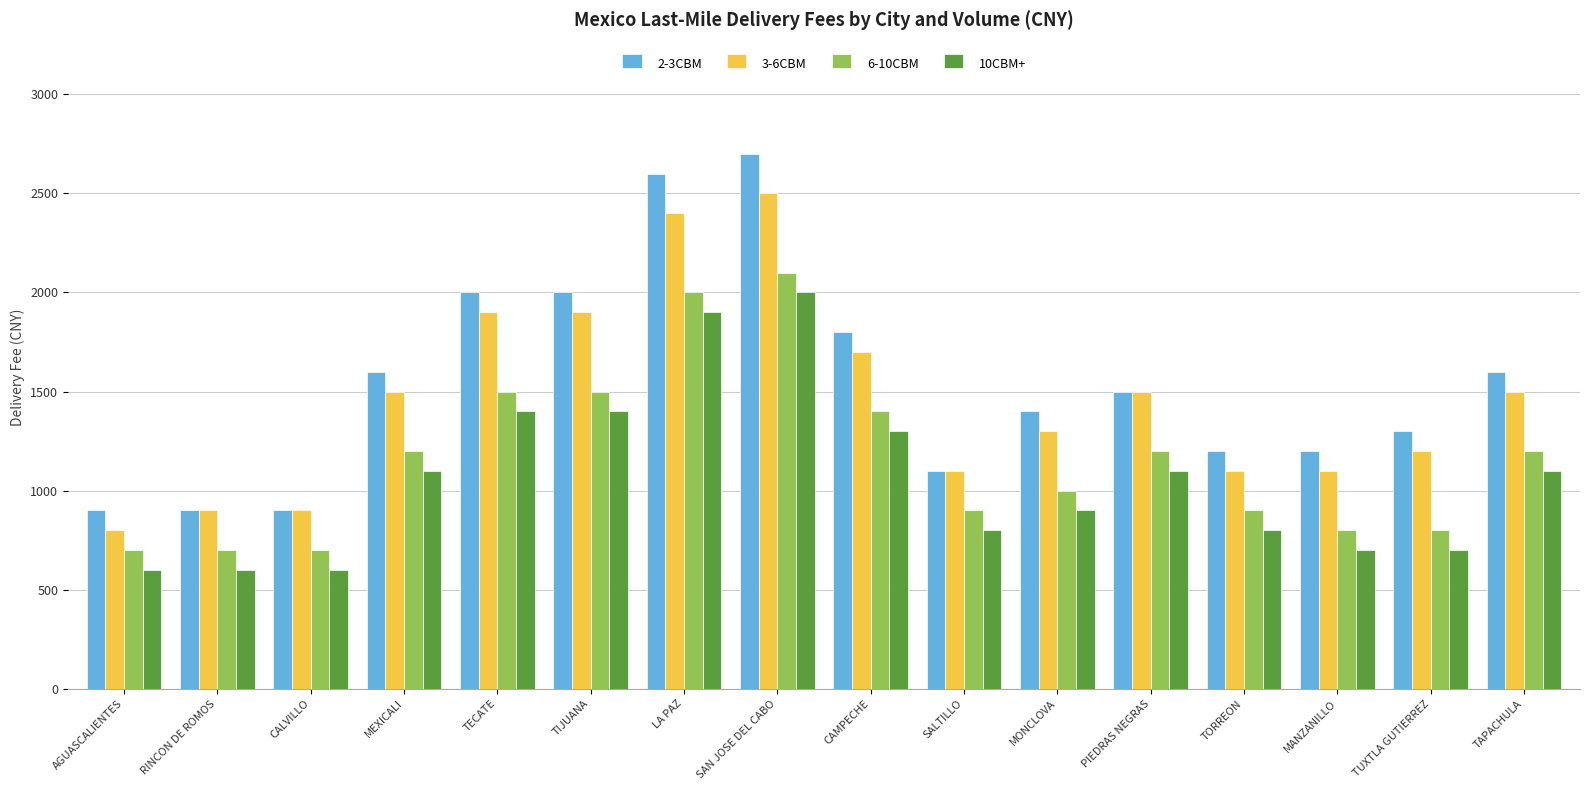

How many groups of bars are there?

16